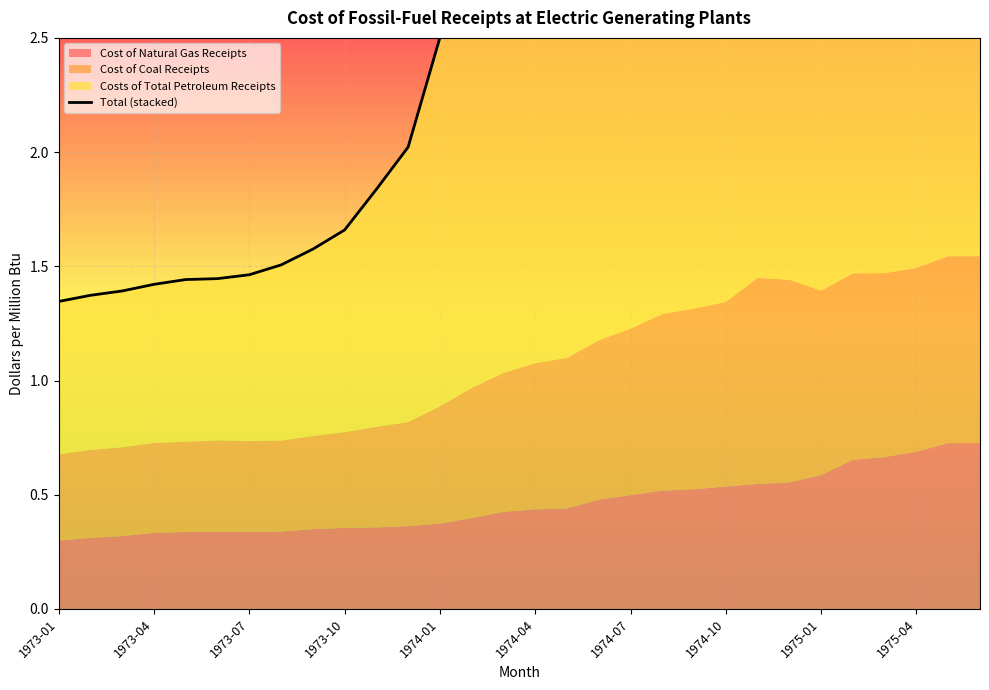

True or false: the data shows 1.4 at 1973-04.

True